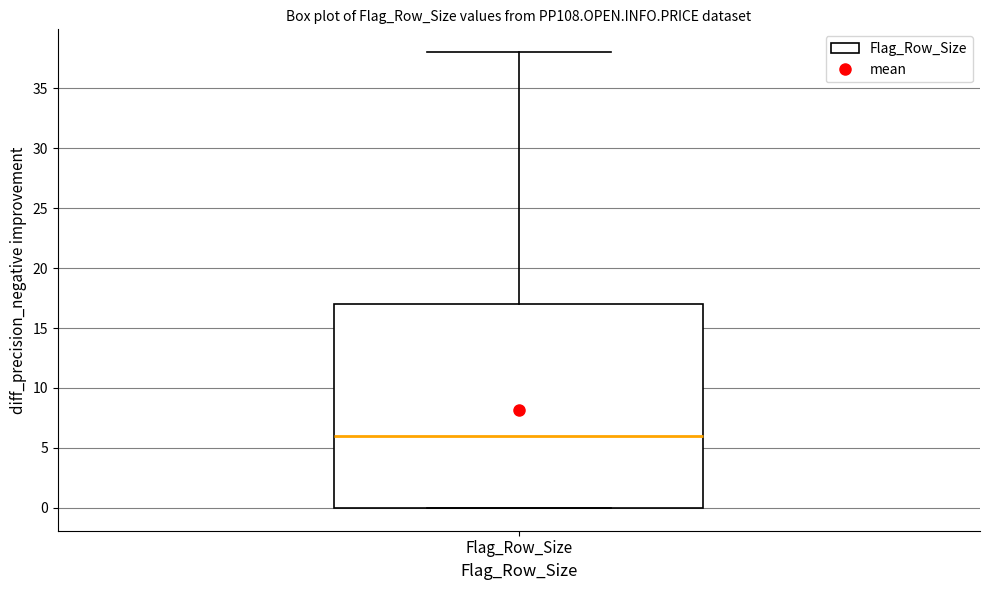

Read this box plot against the y-axis: the position of the median line, the range covered by the box, and the ends of both whiskers. The values are not printed on the chart, so give them approximately, as read against the axis.

median 6, box 0 to 17, whiskers 0 to 38